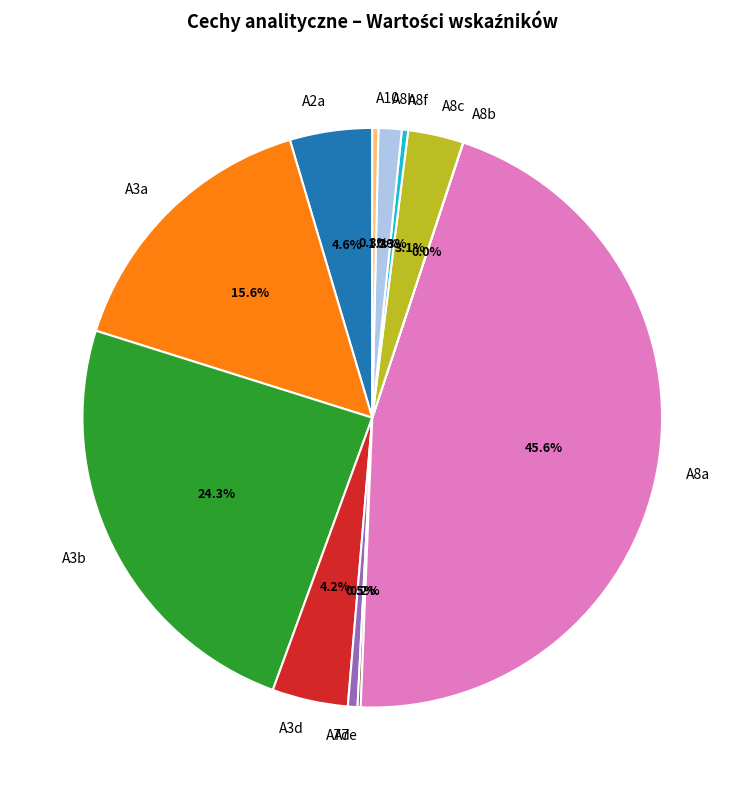

Does any single category account for the majority?

No